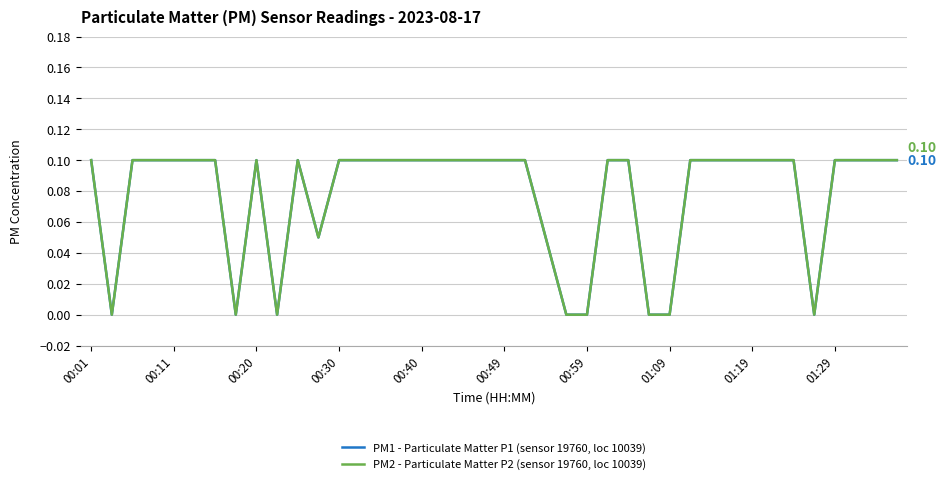

Which series has the widest spread of values?

PM1 - Particulate Matter P1 (sensor 19760, loc 10039)